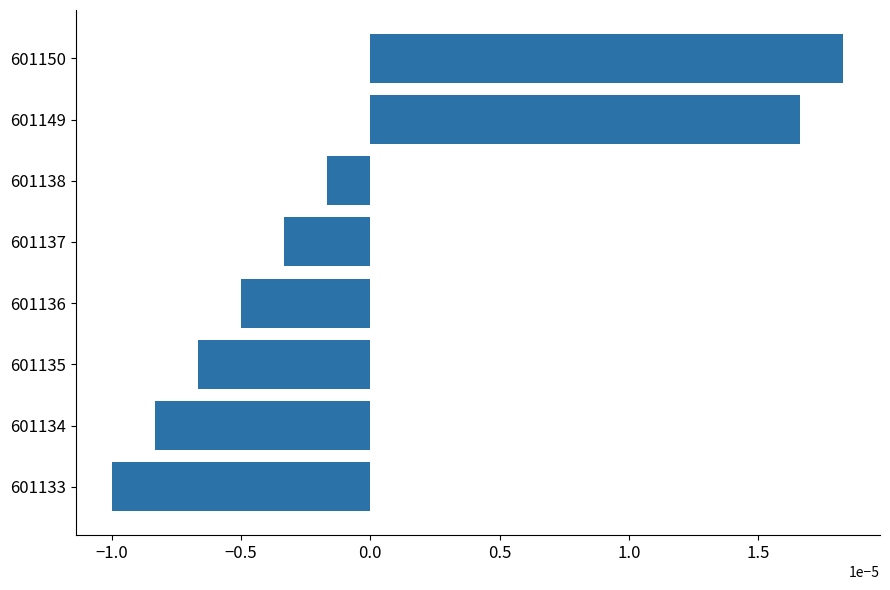

List the labels in order of value, smallest first.

601133, 601134, 601135, 601136, 601137, 601138, 601149, 601150